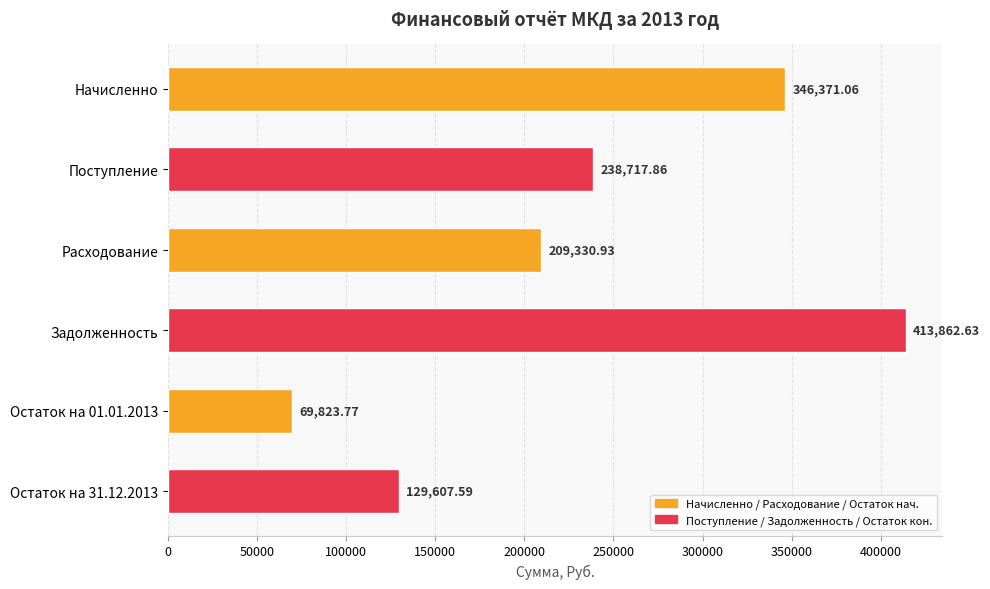

Rank the categories by value from highest to lowest.

Задолженность, Начисленно, Поступление, Расходование, Остаток на 31.12.2013, Остаток на 01.01.2013